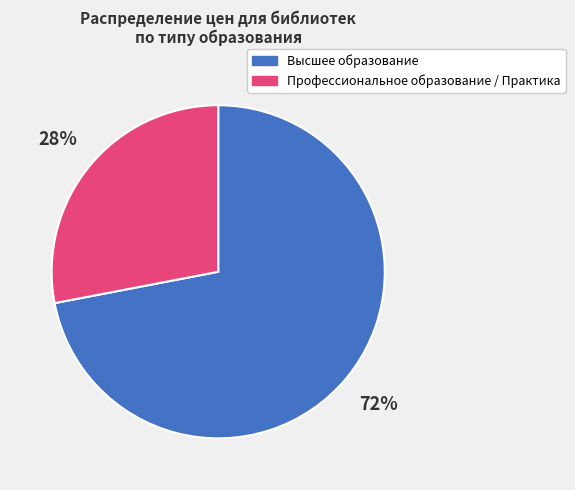

To the nearest percent, what is the difference between the largest and smallest slice percentages?

44%